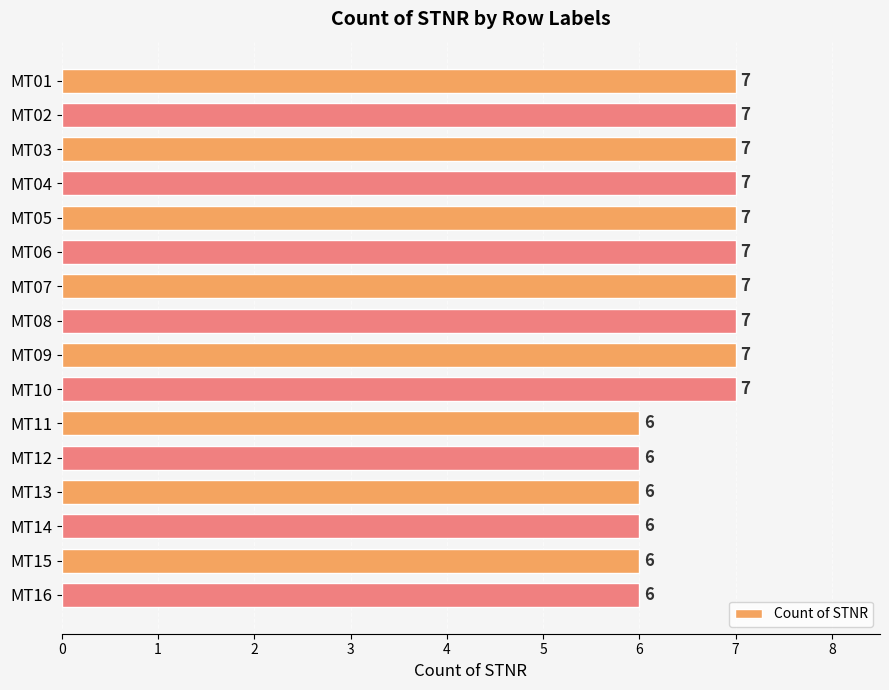

How many categories are shown in the chart?

16